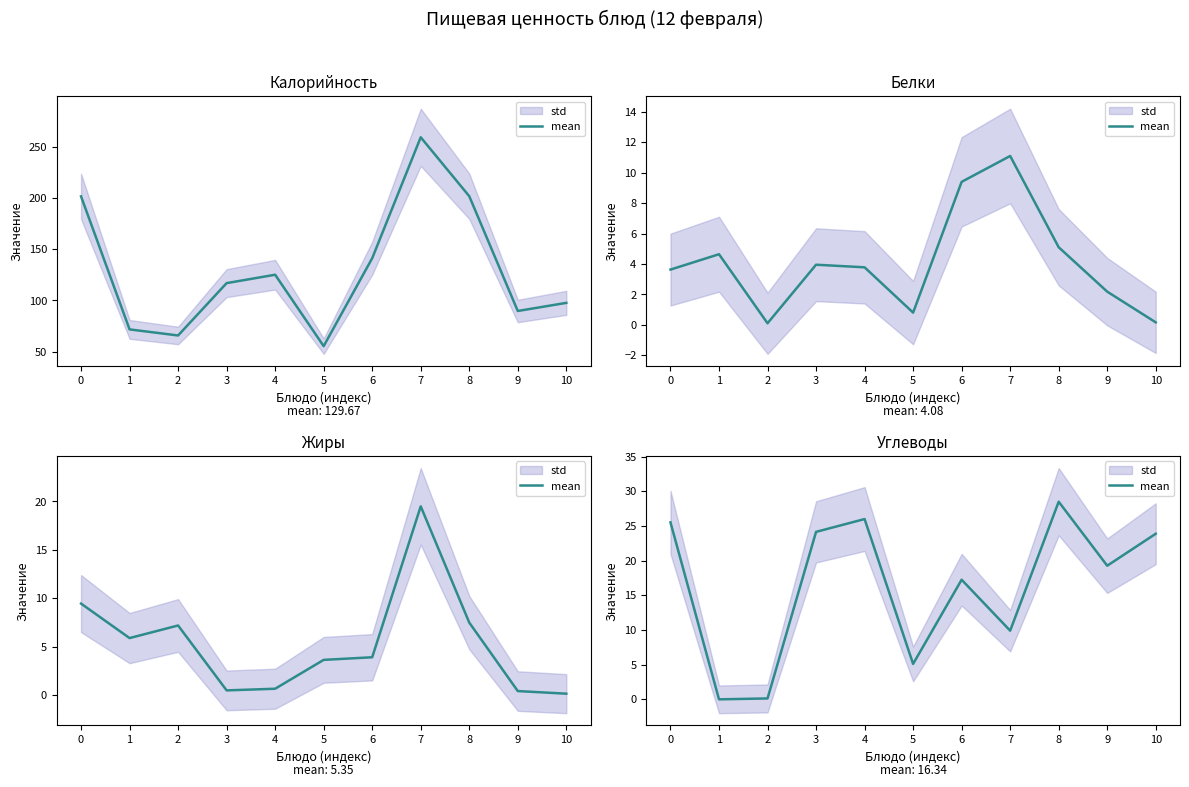

Which category has the highest value across all series?

8